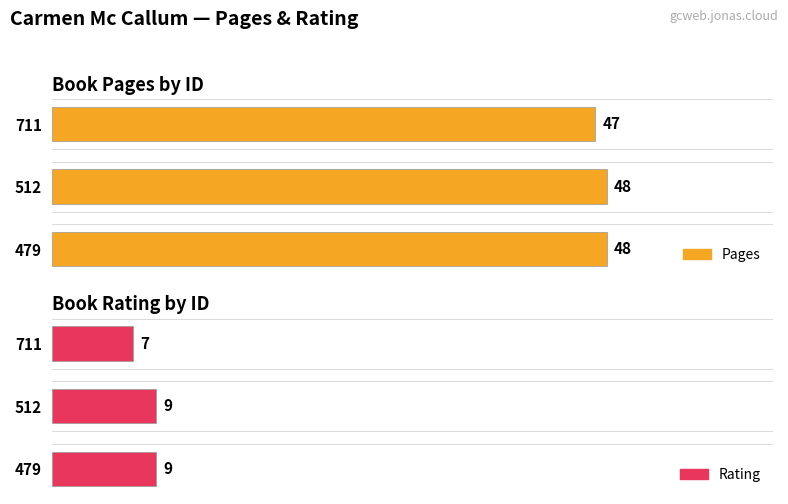

List the series in order of their peak value, highest first.

Pages, Rating